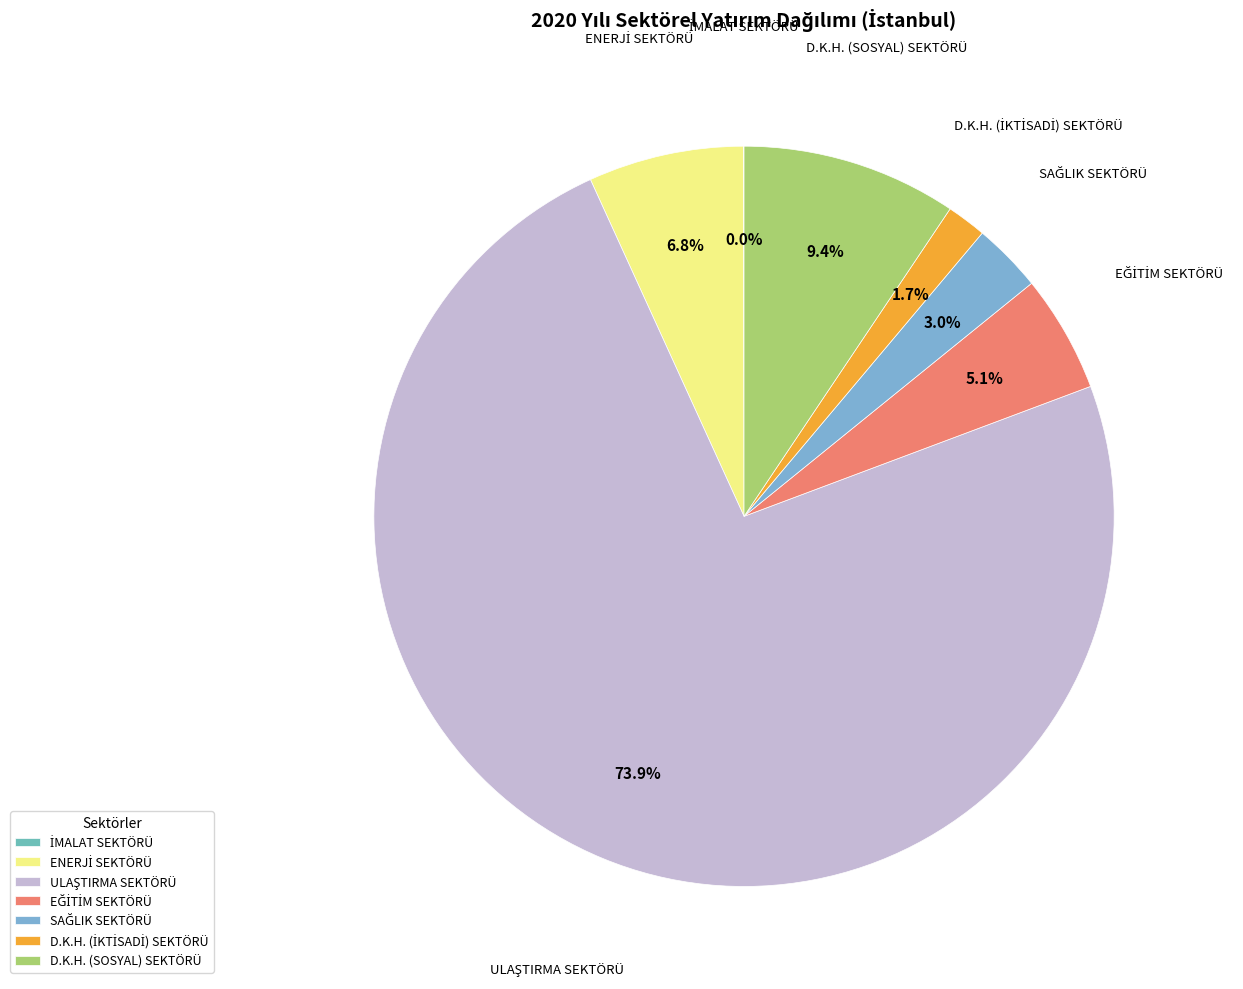

Is there any slice that represents more than half of the pie?

Yes